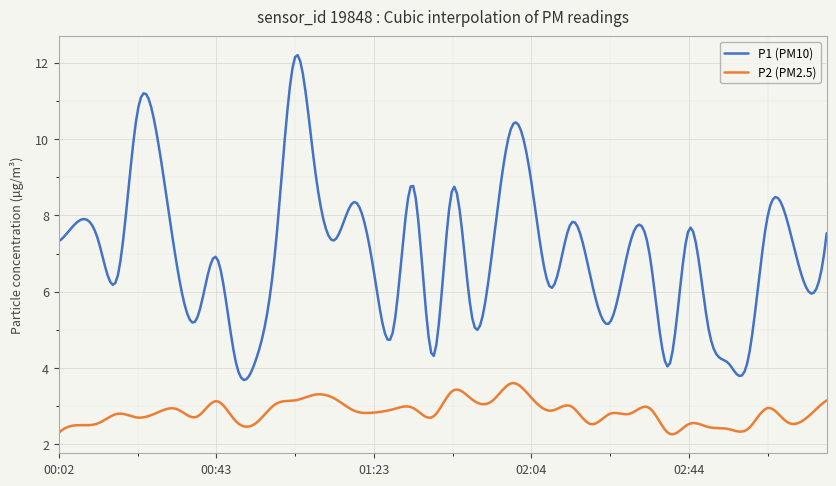

Which series has the largest range (max minus min)?

P1 (PM10)